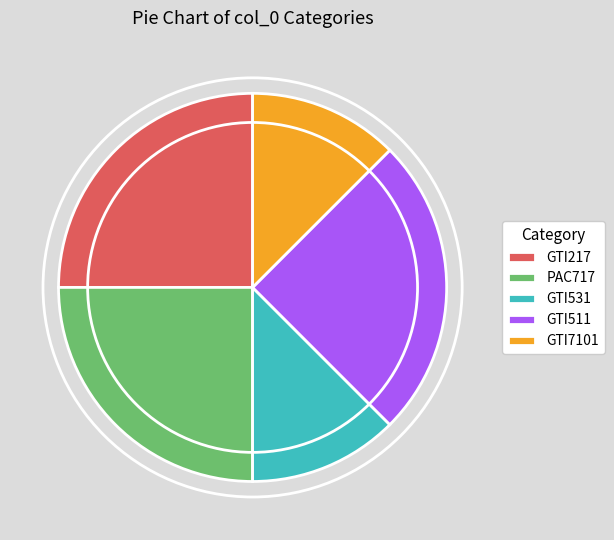

Which has a higher value, GTI531 or GTI511?

GTI511